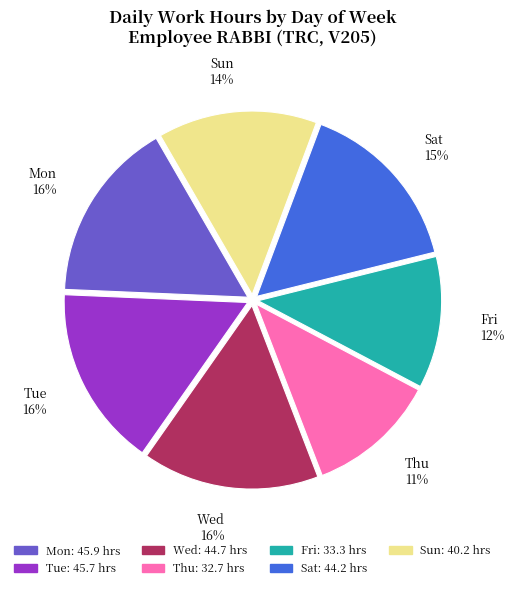

What percentage is the Thu 11% slice, to the nearest percent?

11%